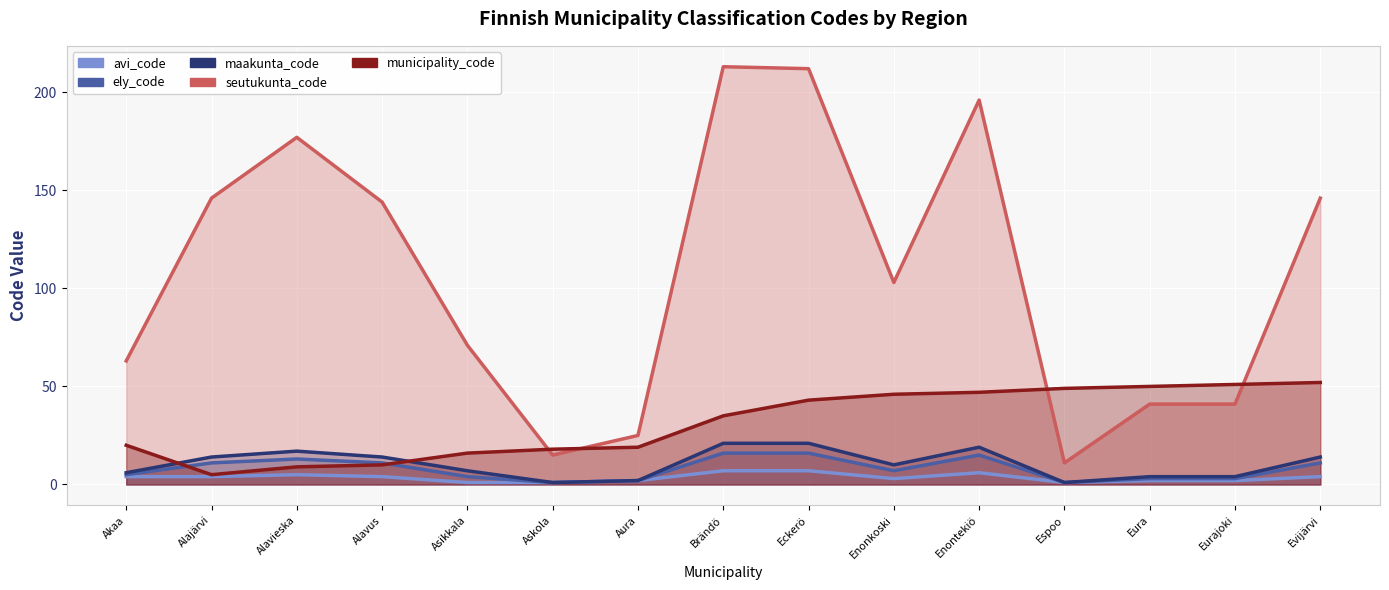

Reading left to right, list all the values displayed in this chart.

avi_code: 4	4	5	4	1	1	2	7	7	3	6	1	2	2	4
ely_code: 5	11	13	11	4	1	2	16	16	7	15	1	3	3	11
maakunta_code: 6	14	17	14	7	1	2	21	21	10	19	1	4	4	14
seutukunta_code: 63	146	177	144	71	15	25	213	212	103	196	11	41	41	146
municipality_code: 20	5	9	10	16	18	19	35	43	46	47	49	50	51	52